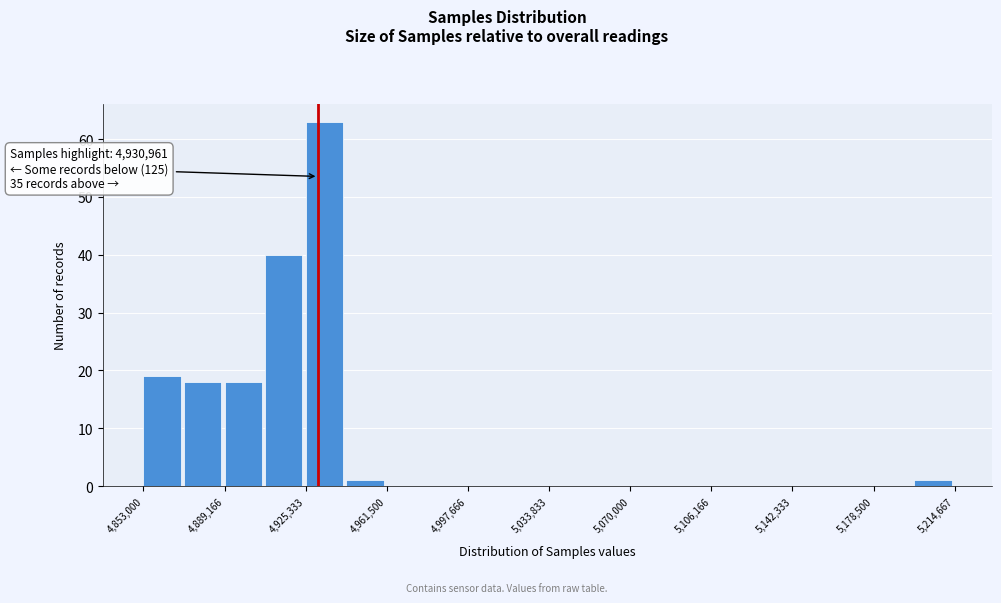

Read against the x-axis, roughly where is the centre of the tallest bar?

4935000